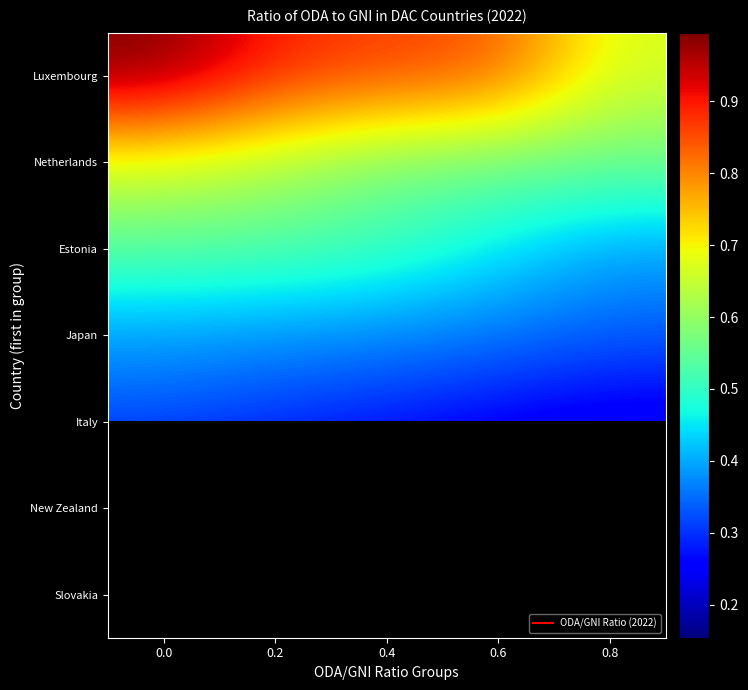

True or false: Japan has a value of 0.2 at 0.2.

False